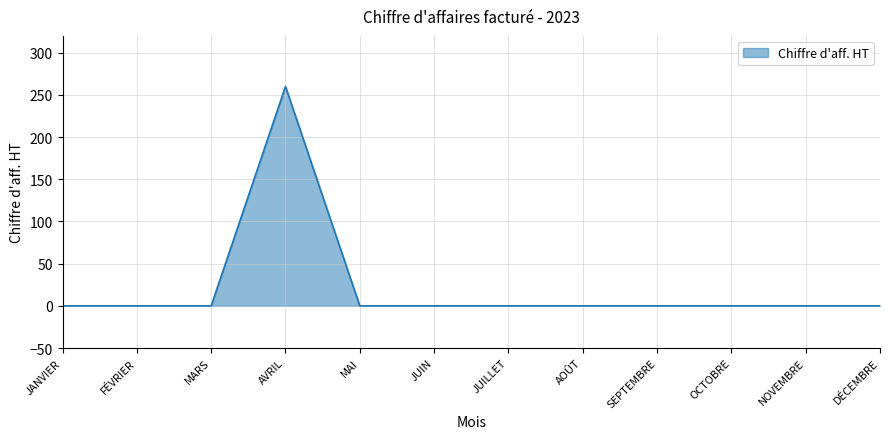

How many categories are shown in the chart?

12